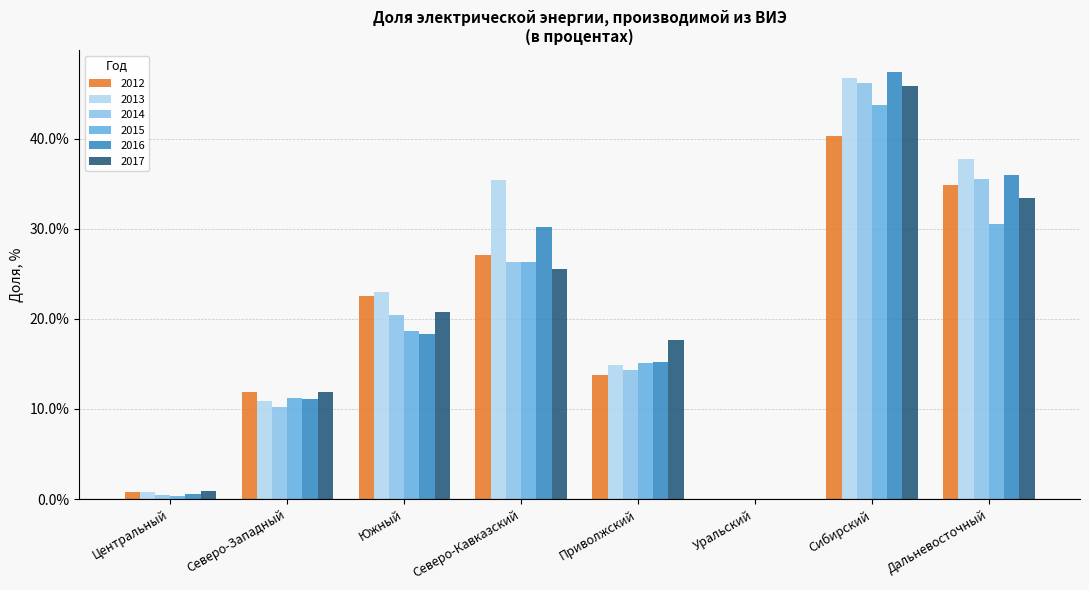

Is it true that 2013 equals 73.8 at Сибирский?

False